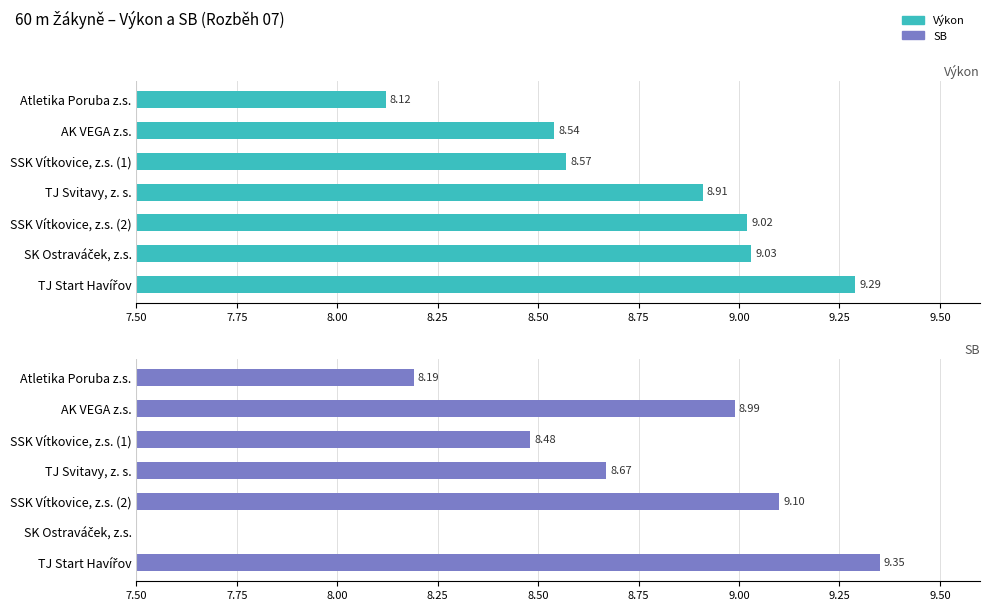

At how many categories does at least one series exceed 2?

7